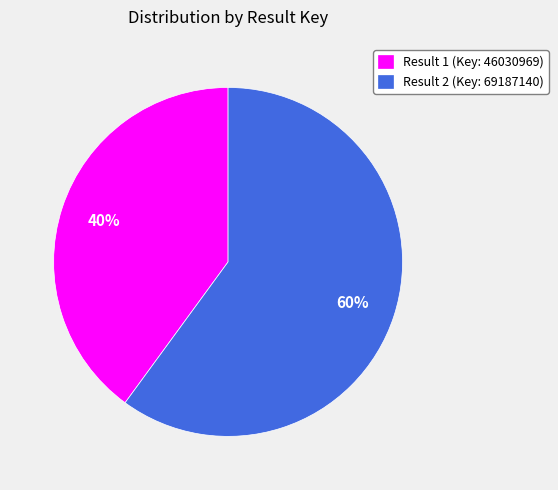

What is the largest slice in the pie chart?

Result 2 (Key: 69187140)